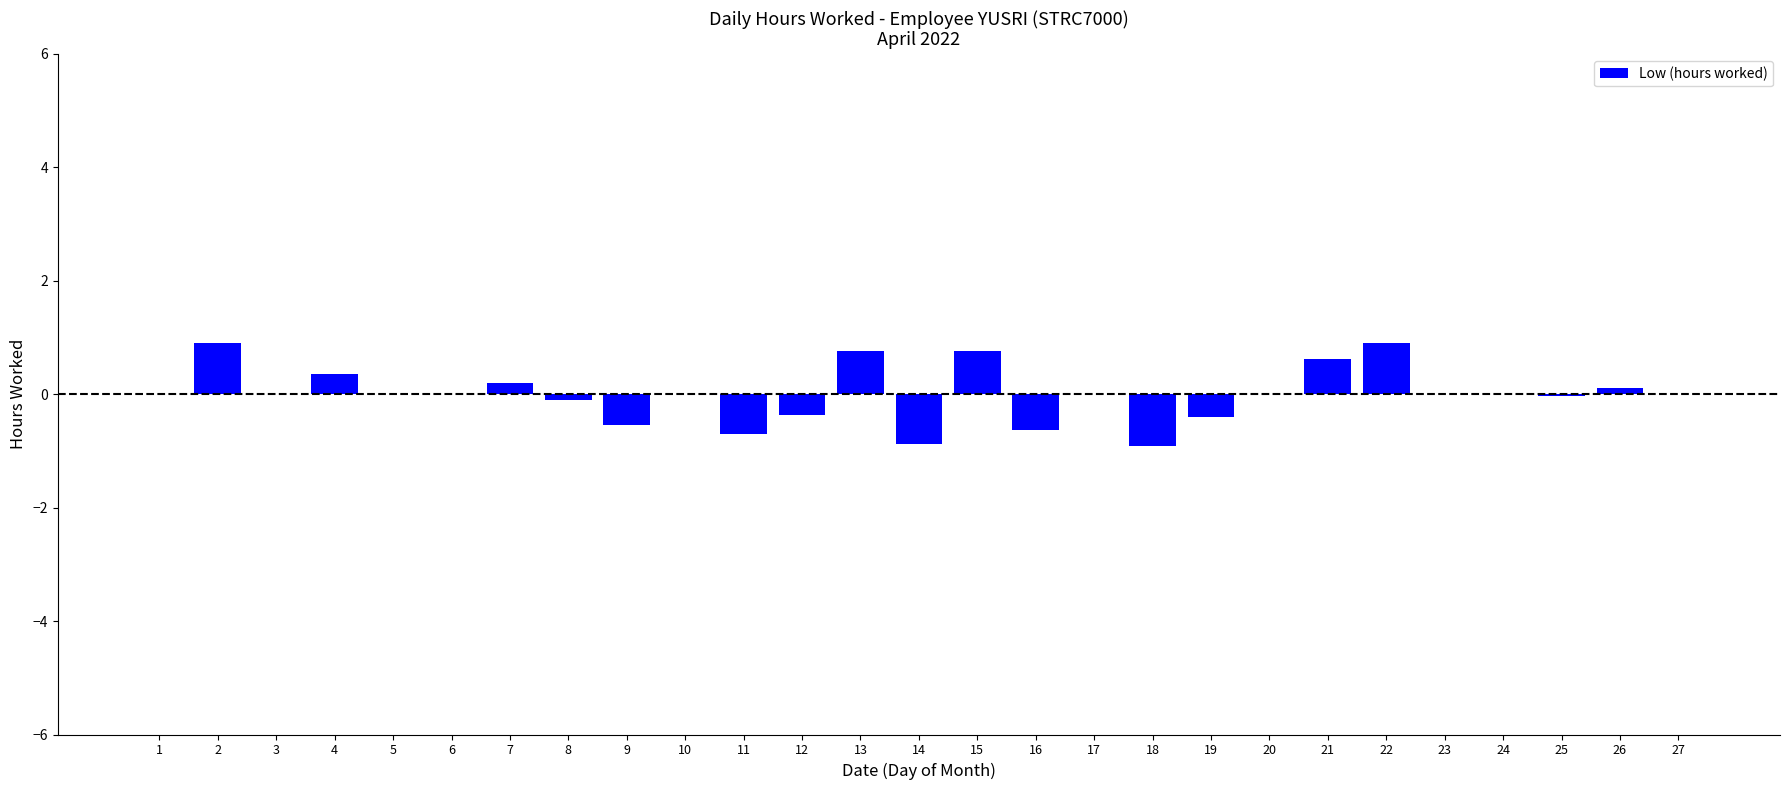

What is the change in value from 1 to 22?

+0.9